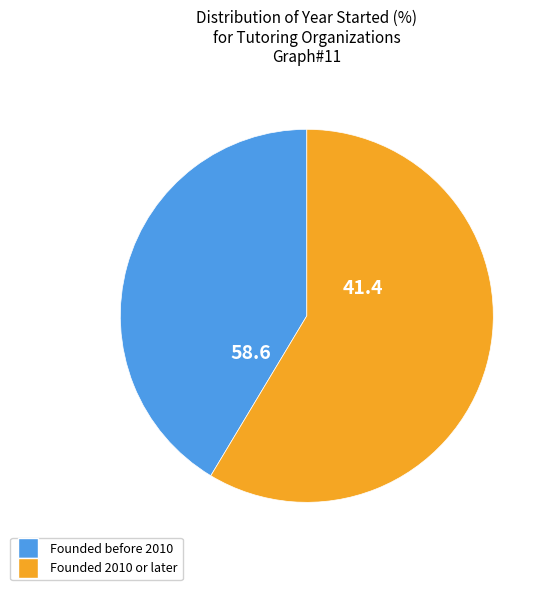

Which slice is the smallest?

Founded before 2010